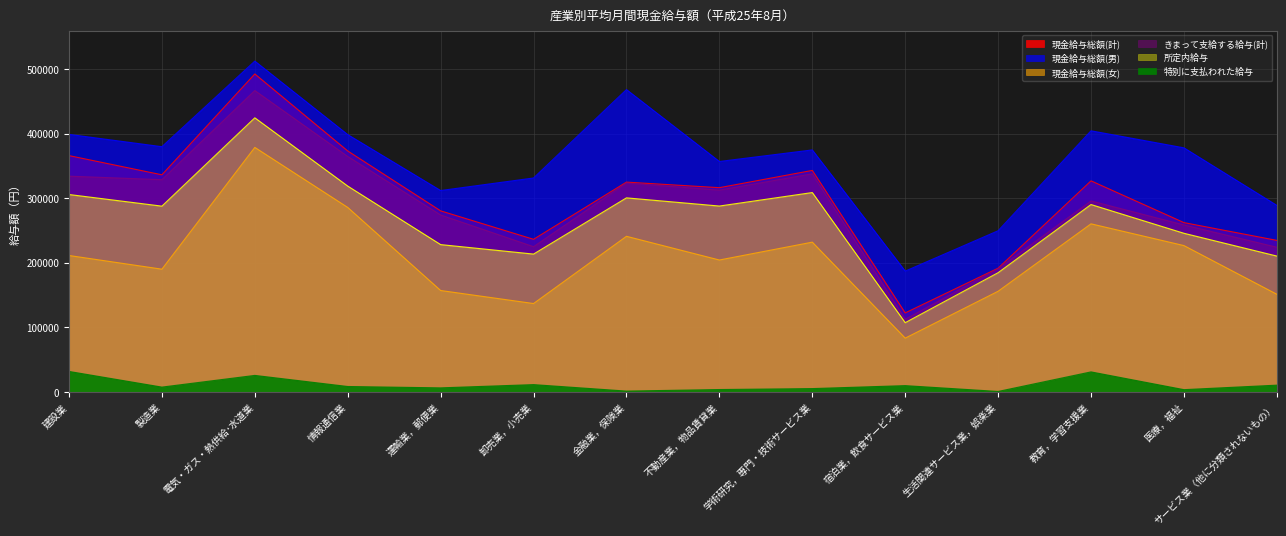

Reading left to right, list all the values displayed in this chart.

現金給与総額(計): 366227	336499	492727	373415	280640	236568	325160	316549	343302	122528	191836	327139	262425	234902
現金給与総額(男): 399115	380034	512631	398763	312107	331560	468540	357110	375028	187271	249816	404671	378269	289109
現金給与総額(女): 211477	190288	378931	285930	157237	137065	241213	204485	232143	83467	156058	260542	226850	151412
きまって支給する給与(計): 334364	328921	467015	364902	274241	225129	323764	312731	338031	112663	191006	295992	258797	224301
所定内給与: 305960	287932	424781	319012	228360	213666	300762	288089	308997	107419	184855	290437	245898	210605
特別に支払われた給与: 31863	7578	25712	8513	6399	11439	1396	3818	5271	9865	830	31147	3628	10601